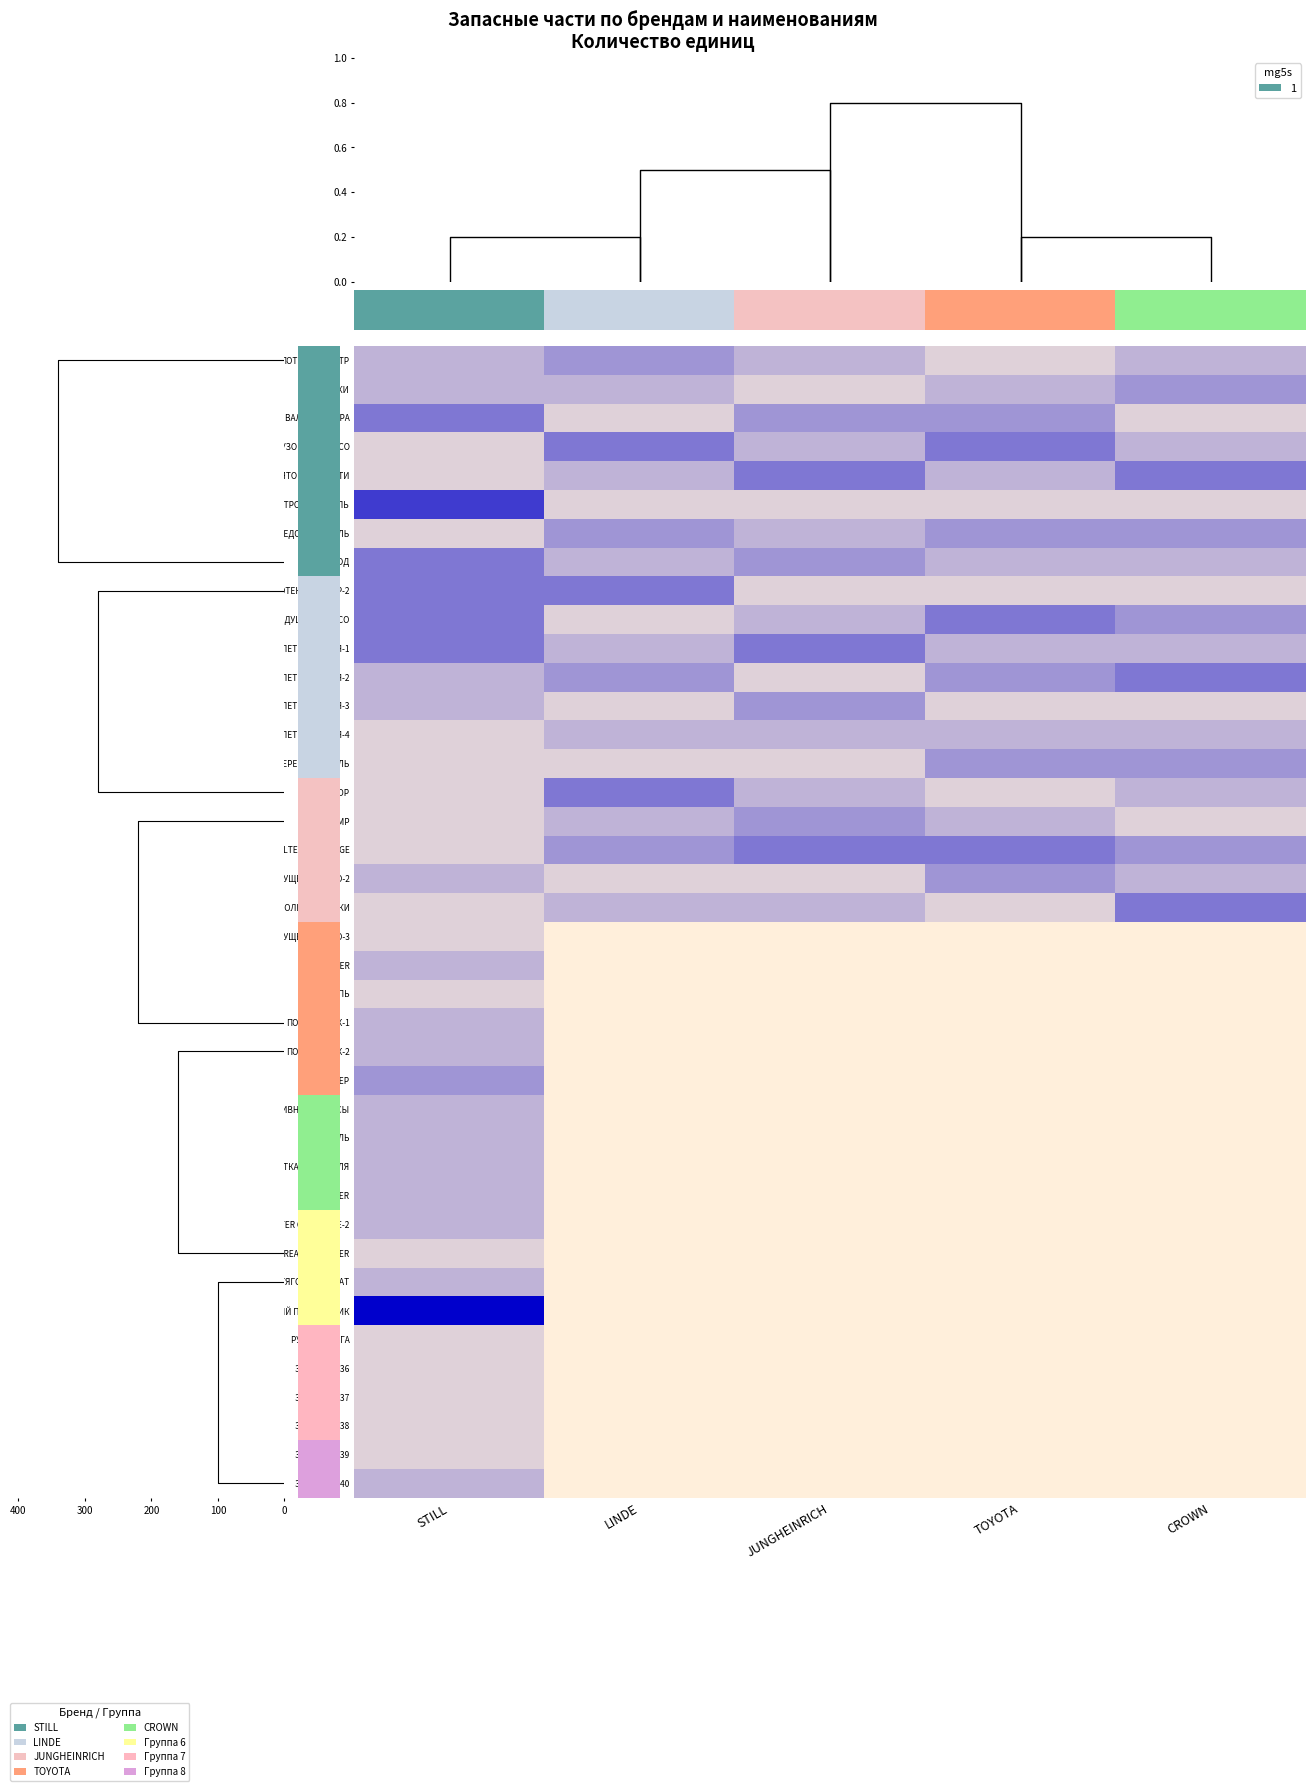

Read the ВАЛ ЦИЛИНДРА value at TOYOTA.

3